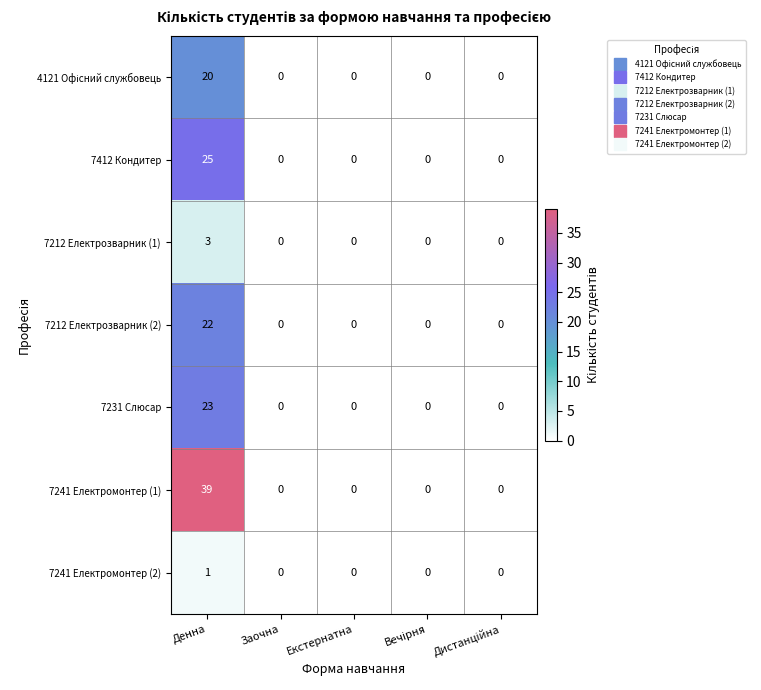

At which label does 7212 Електрозварник (1) reach its peak?

Денна